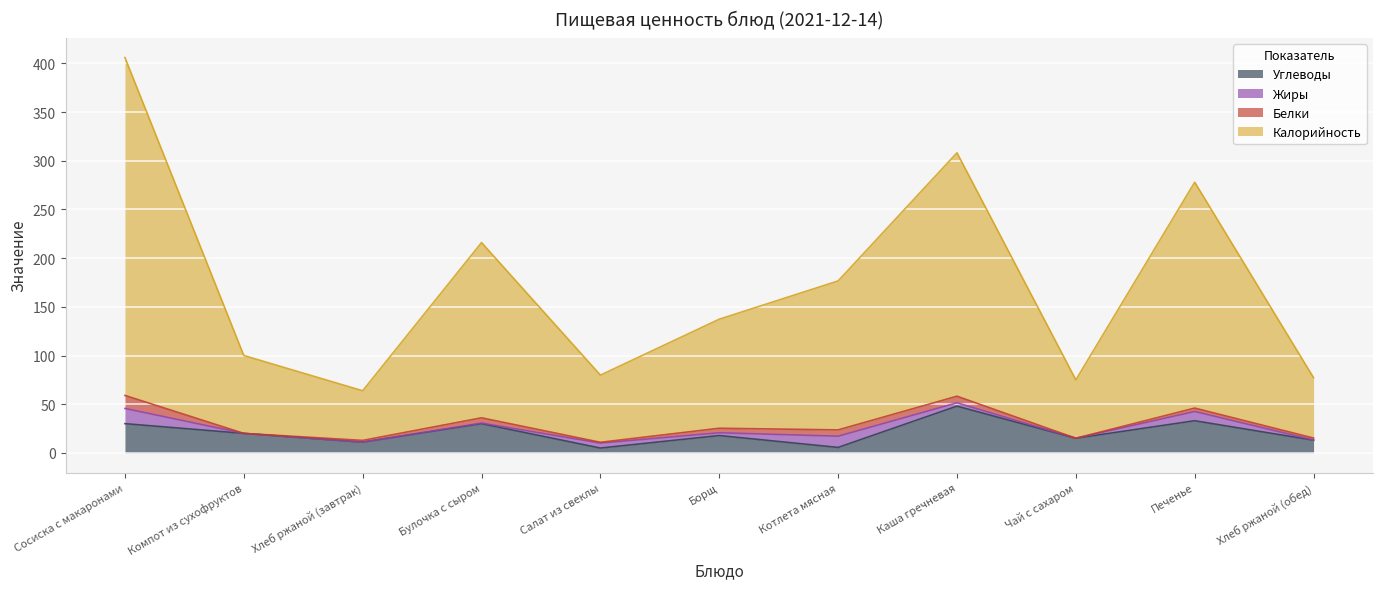

How many categories are shown in the chart?

11